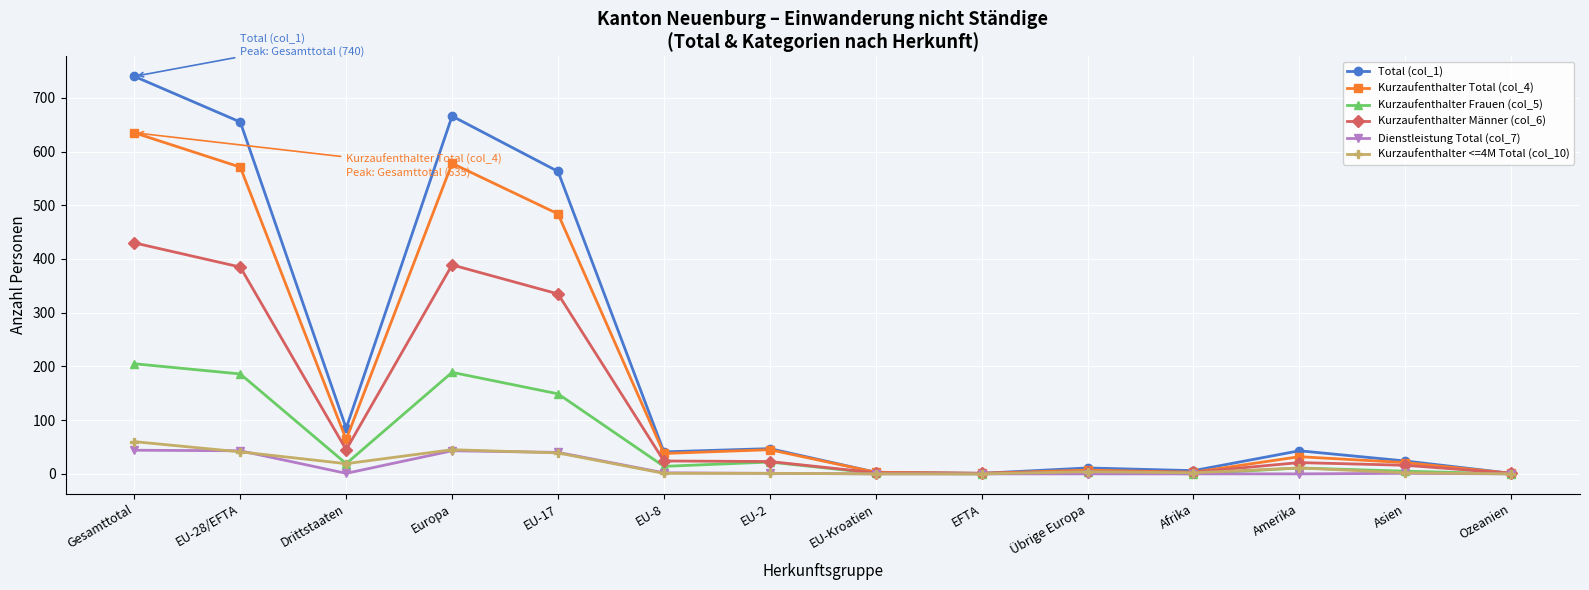

Which category has the highest value across all series?

Gesamttotal